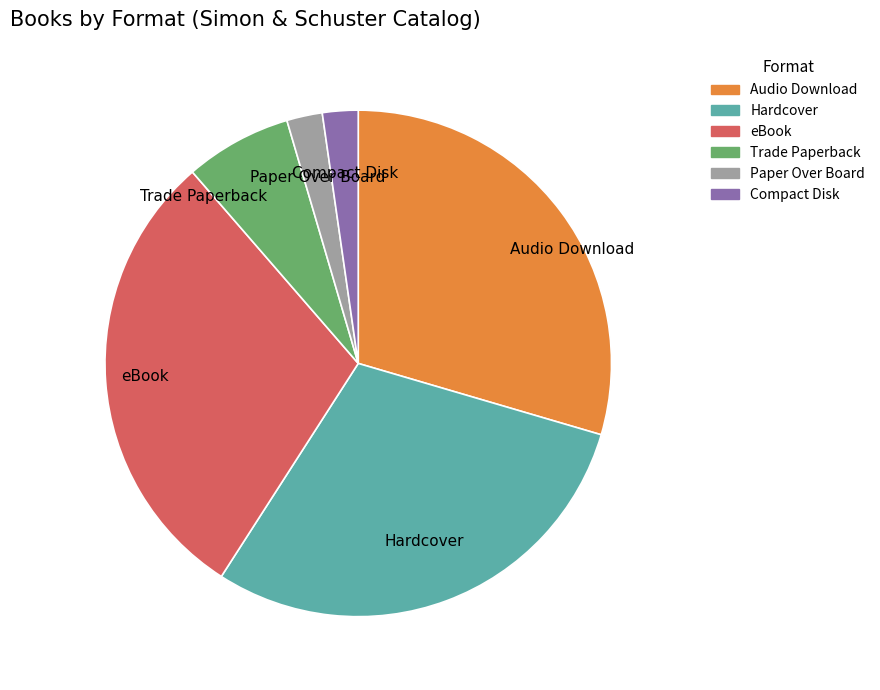

Combined, do Paper Over Board and Compact Disk account for over 50%?

No